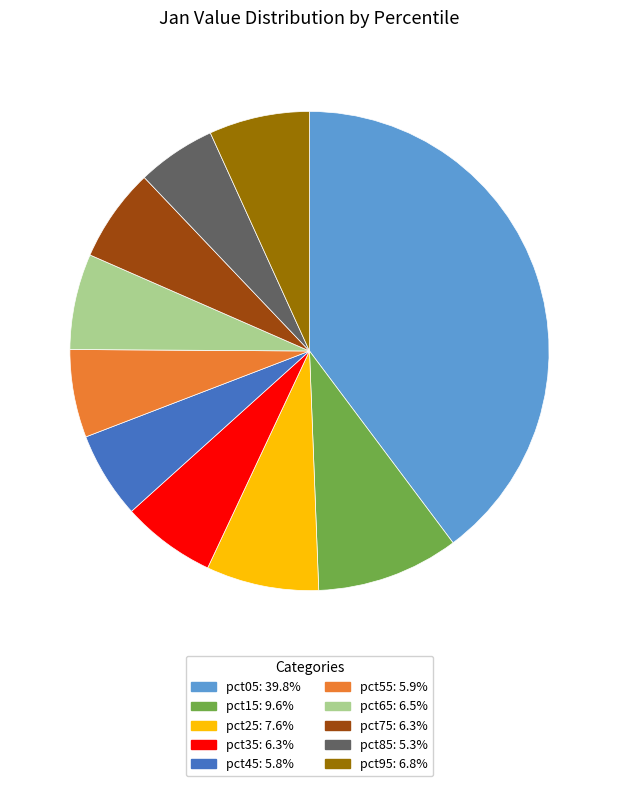

Which has a higher value, pct65 or pct05?

pct05